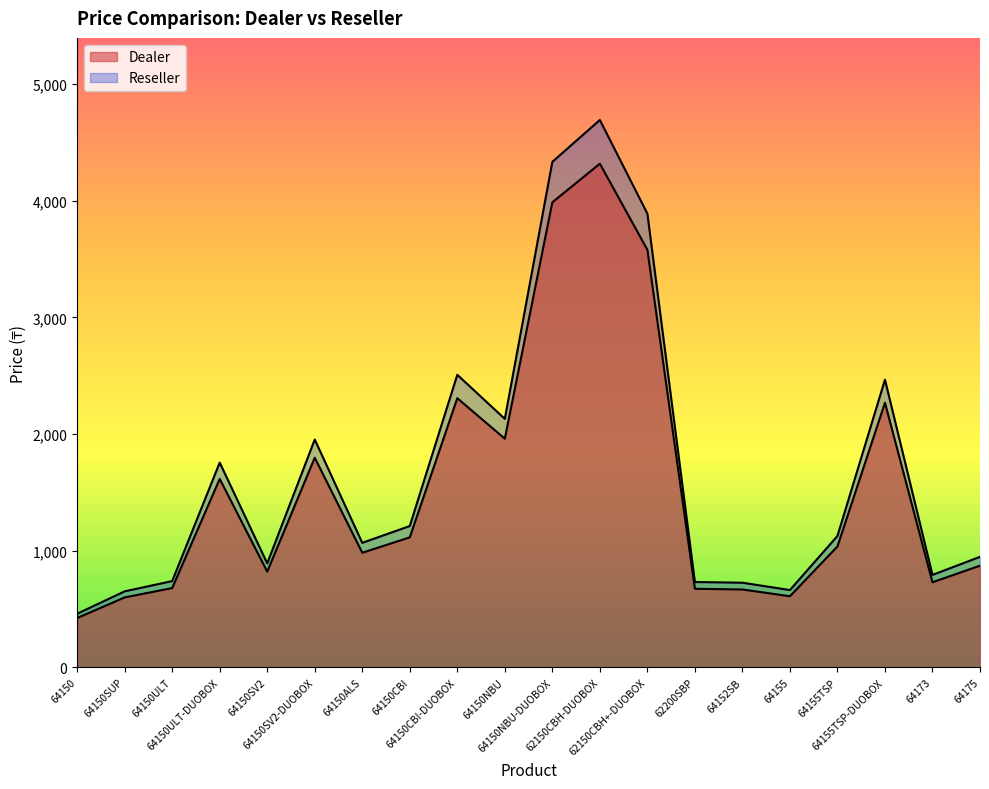

What is the difference between the Dealer values at 64150CBI and 64152SB?

447